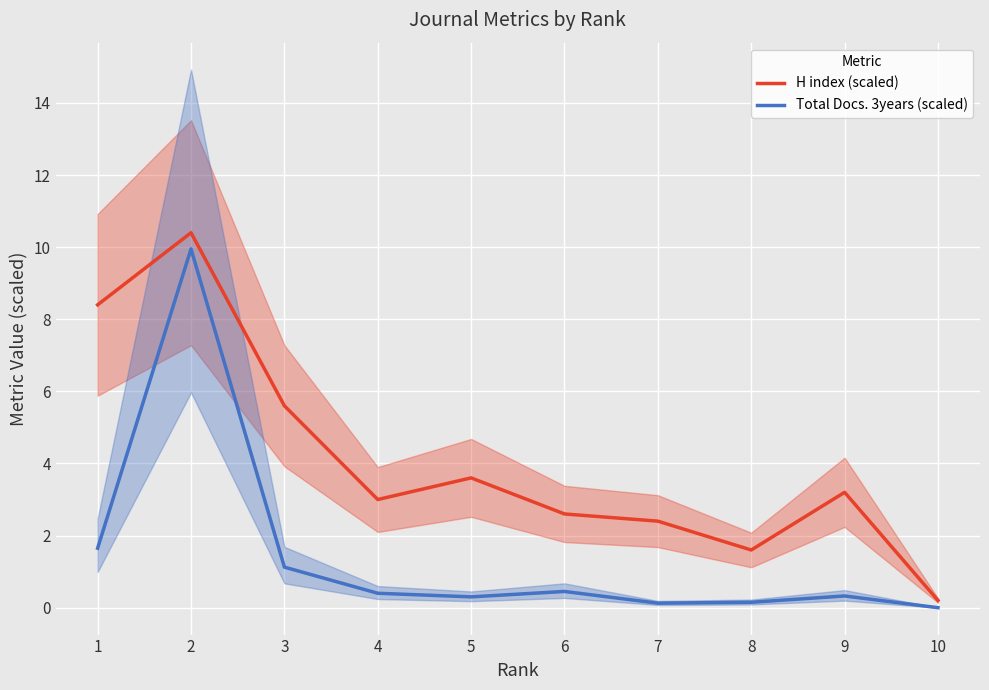

True or false: Total Docs. 3years (scaled) has a value of 0.3 at 5.

True